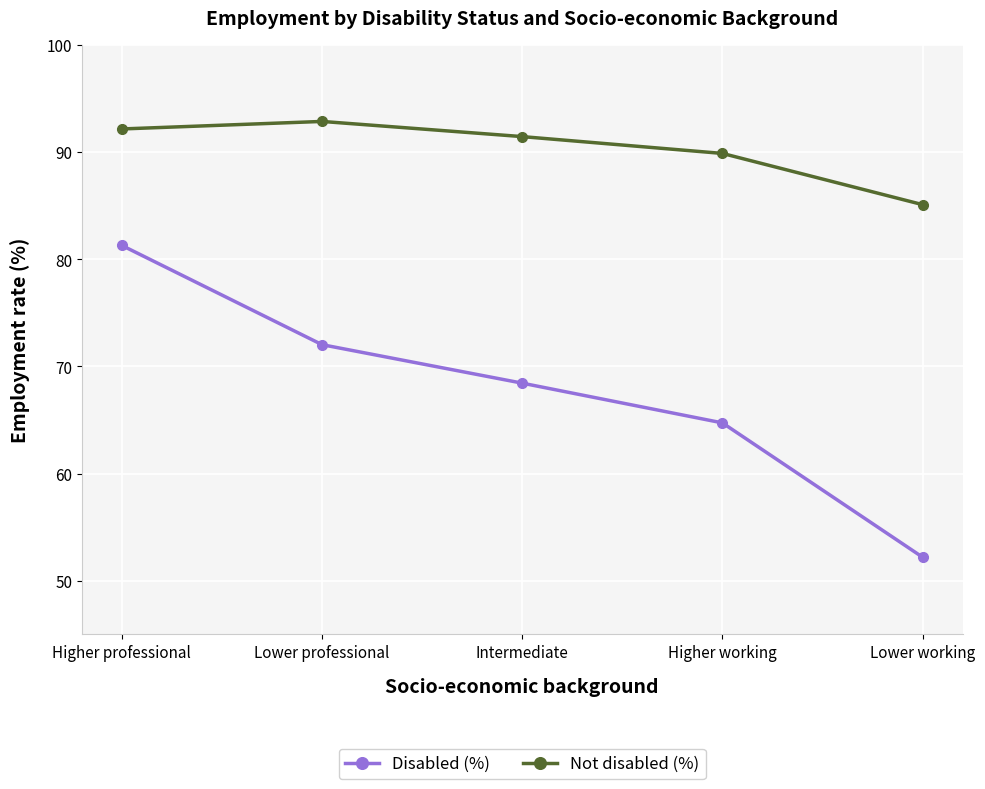

True or false: Disabled (%) and Not disabled (%) intersect in this chart.

False